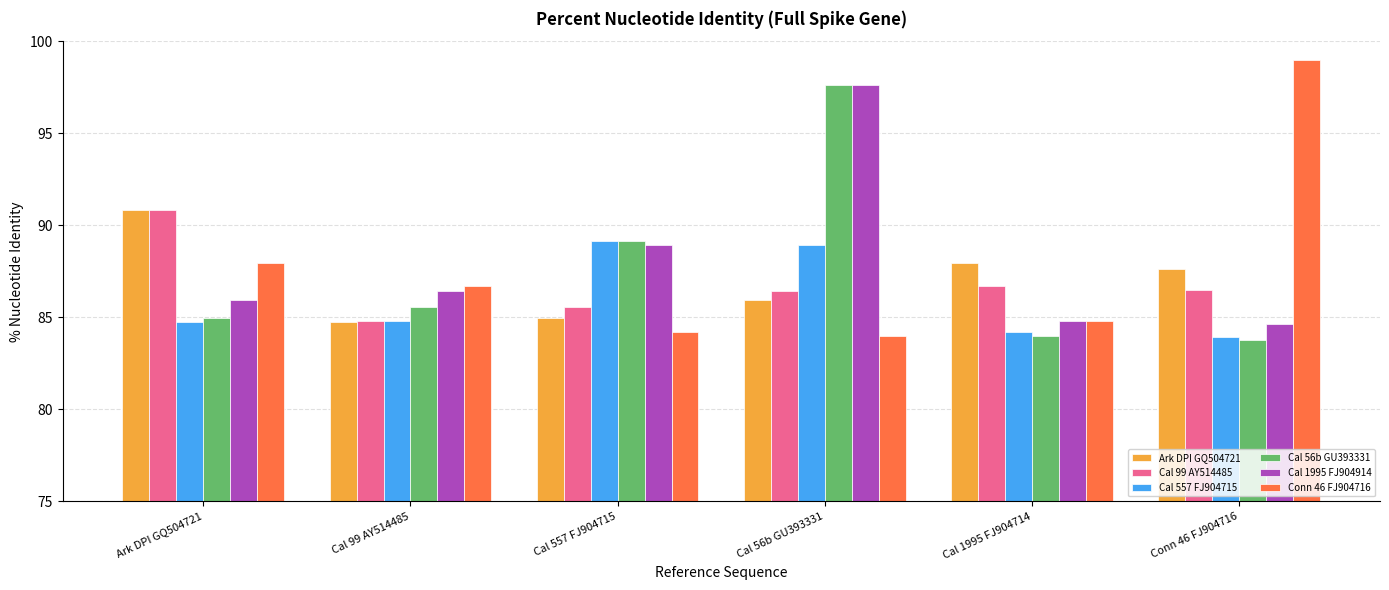

What is the total value across all series at Conn 46 FJ904716?

525.4